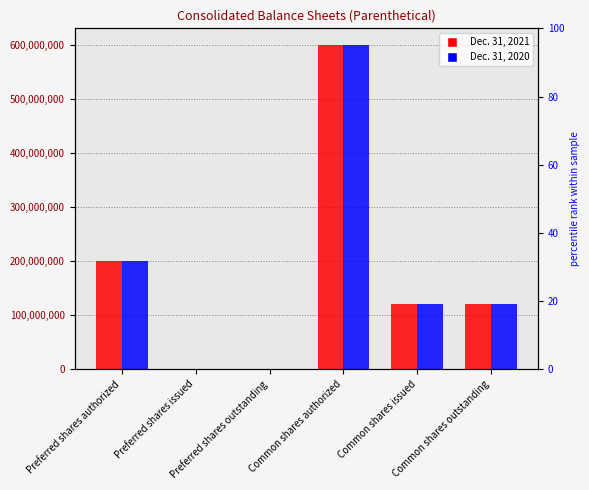

The Dec. 31, 2021 series shows 232218573 at Preferred shares issued. True or false?

False